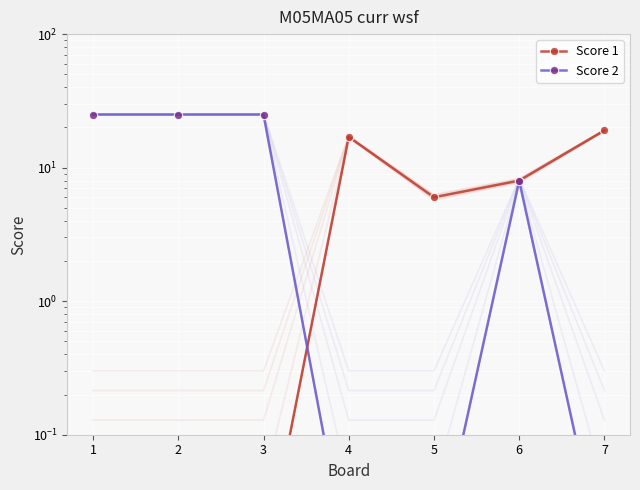

What is the difference between the second highest and second lowest values in the Score 1 series?

17.0